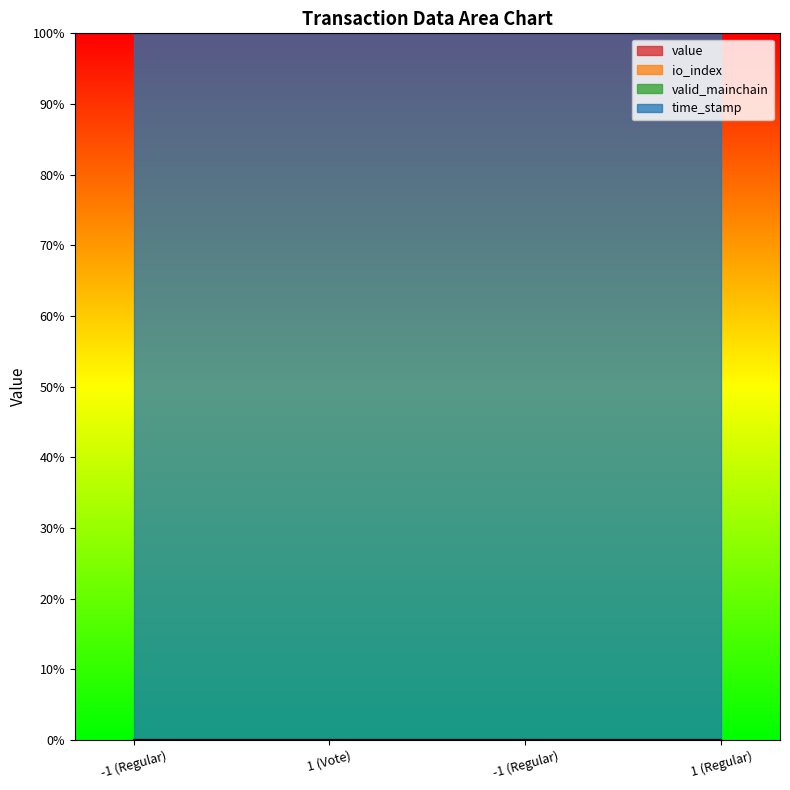

Rank the series by their maximum value, from highest to lowest.

io_index, value